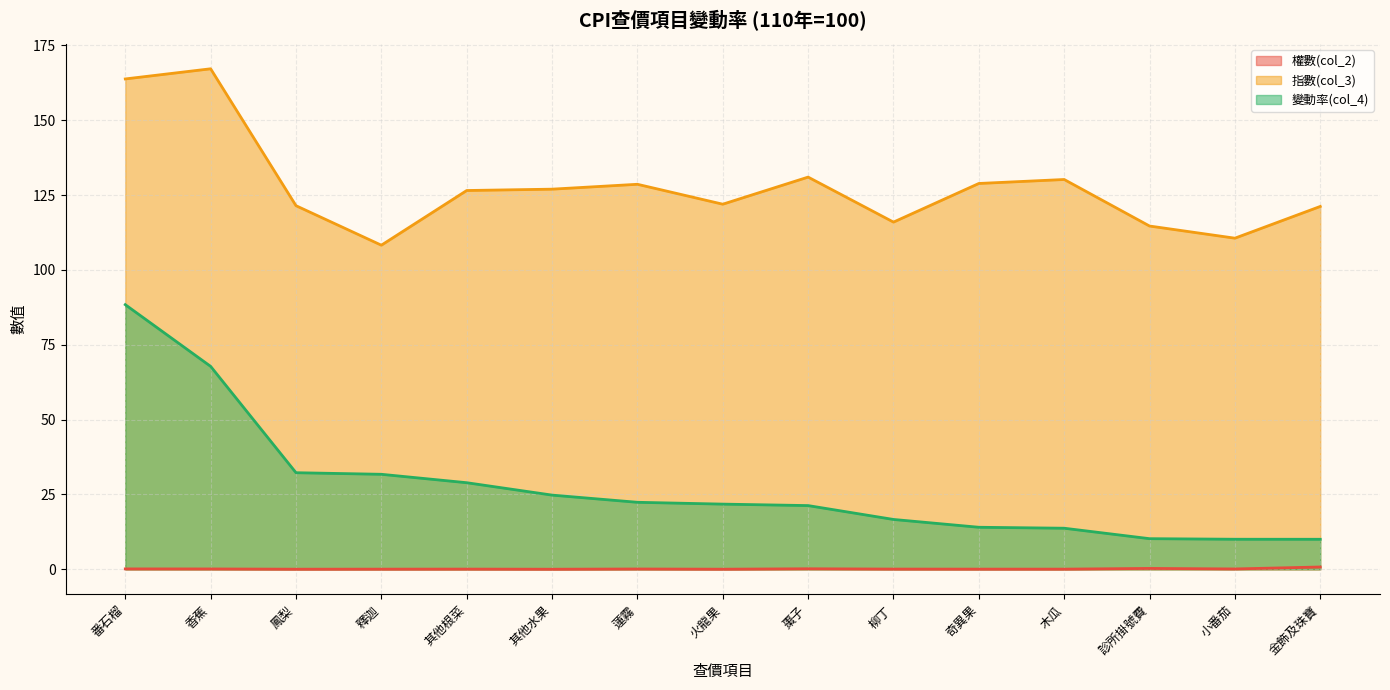

How many series are shown in this chart?

3